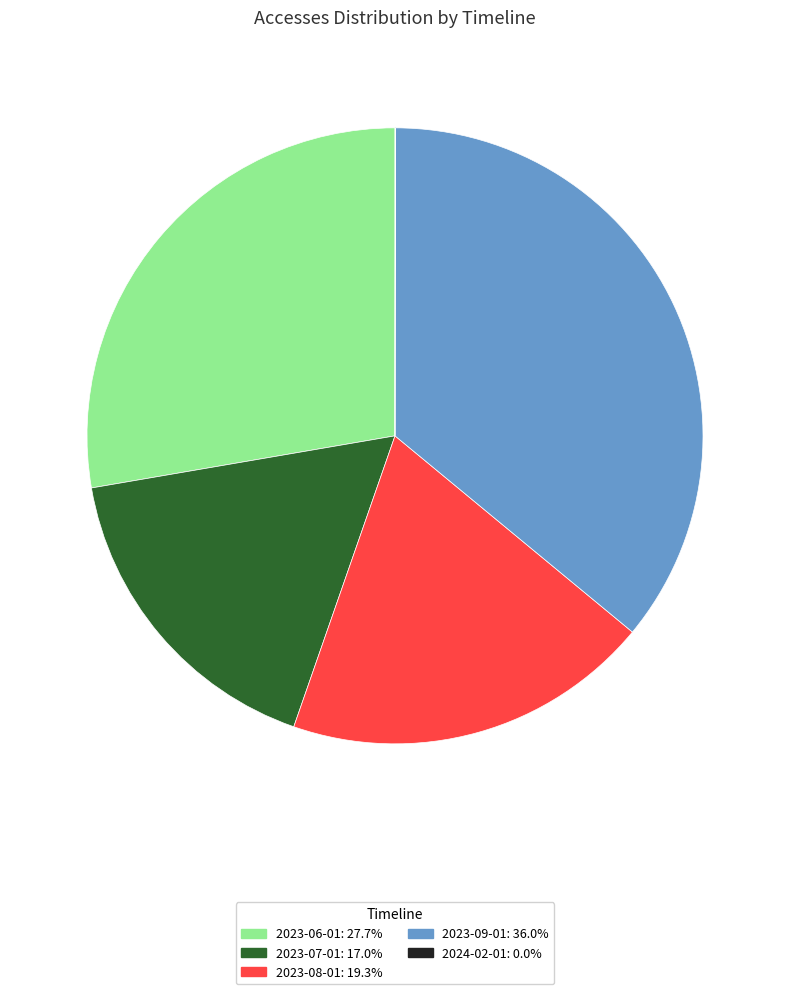

Combined, do 2023-07-01: 17.0% and 2023-09-01: 36.0% account for over 50%?

Yes